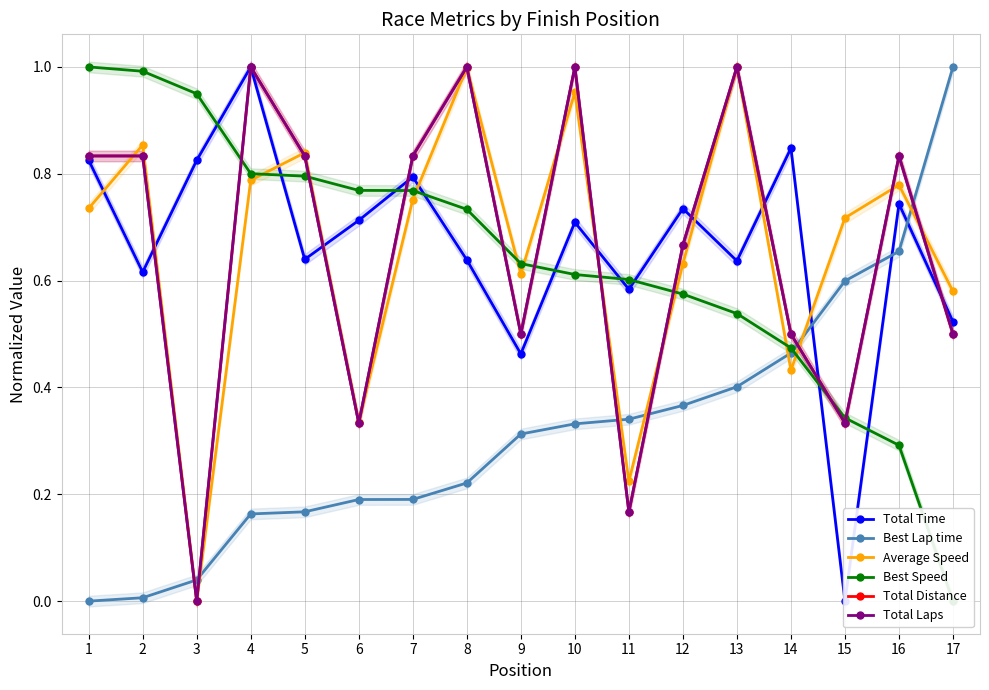

Which series has the widest spread of values?

Total Time